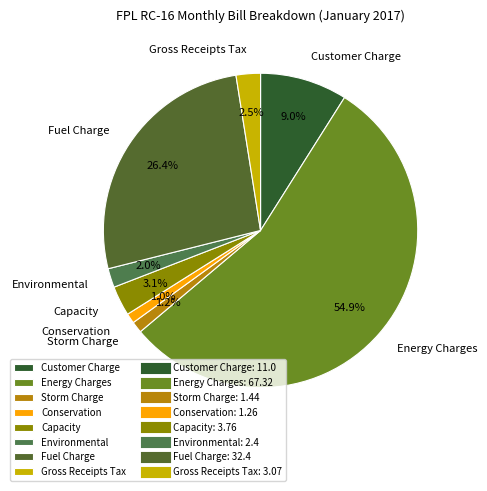

To the nearest percent, what is the difference between the largest and smallest slice percentages?

54%